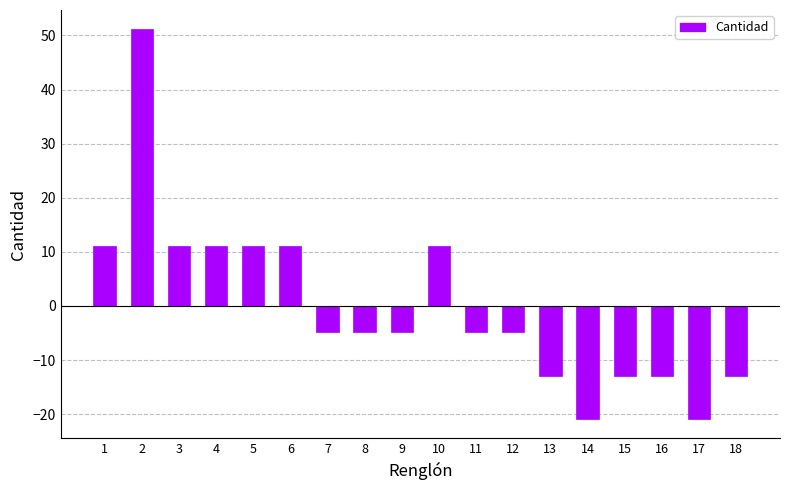

Reading left to right, list all the values displayed in this chart.

1=11.1	2=51.1	3=11.1	4=11.1	5=11.1	6=11.1	7=-4.9	8=-4.9	9=-4.9	10=11.1	11=-4.9	12=-4.9	13=-12.9	14=-20.9	15=-12.9	16=-12.9	17=-20.9	18=-12.9